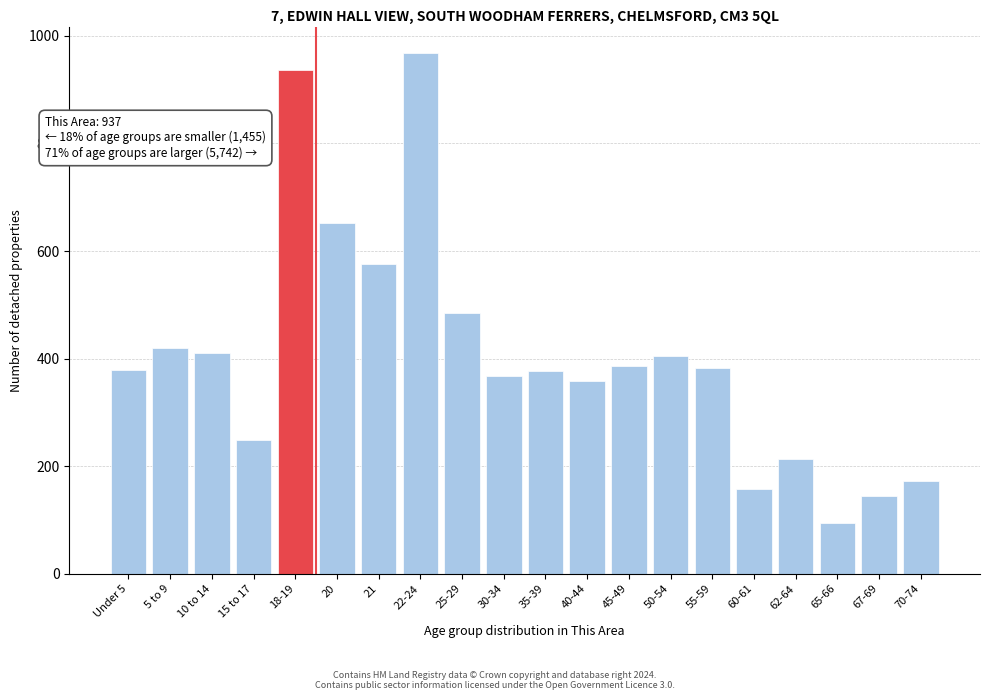

What is the label of the 7th bar from the right?

50-54